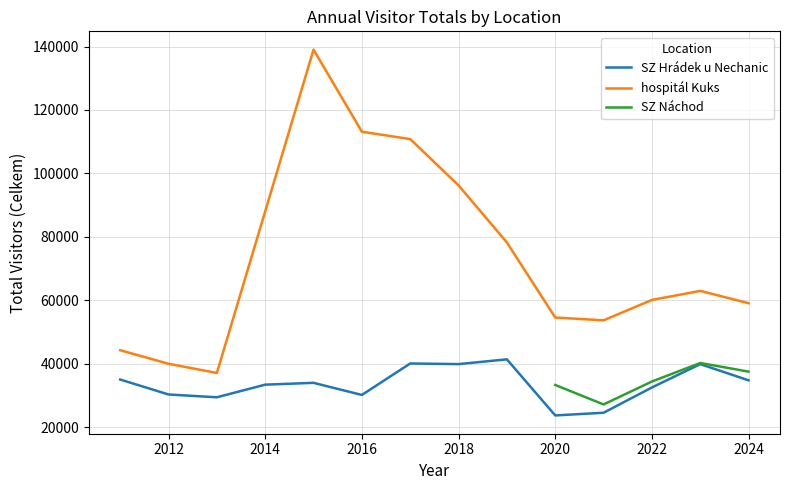

Which has a higher value, 2018 or 2014?

2018